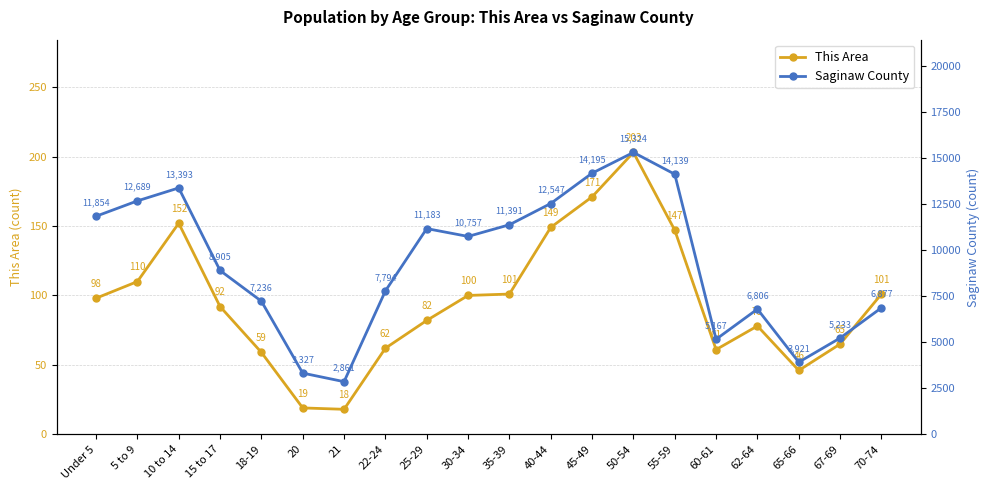

Rank the series by their maximum value, from highest to lowest.

Saginaw County, This Area